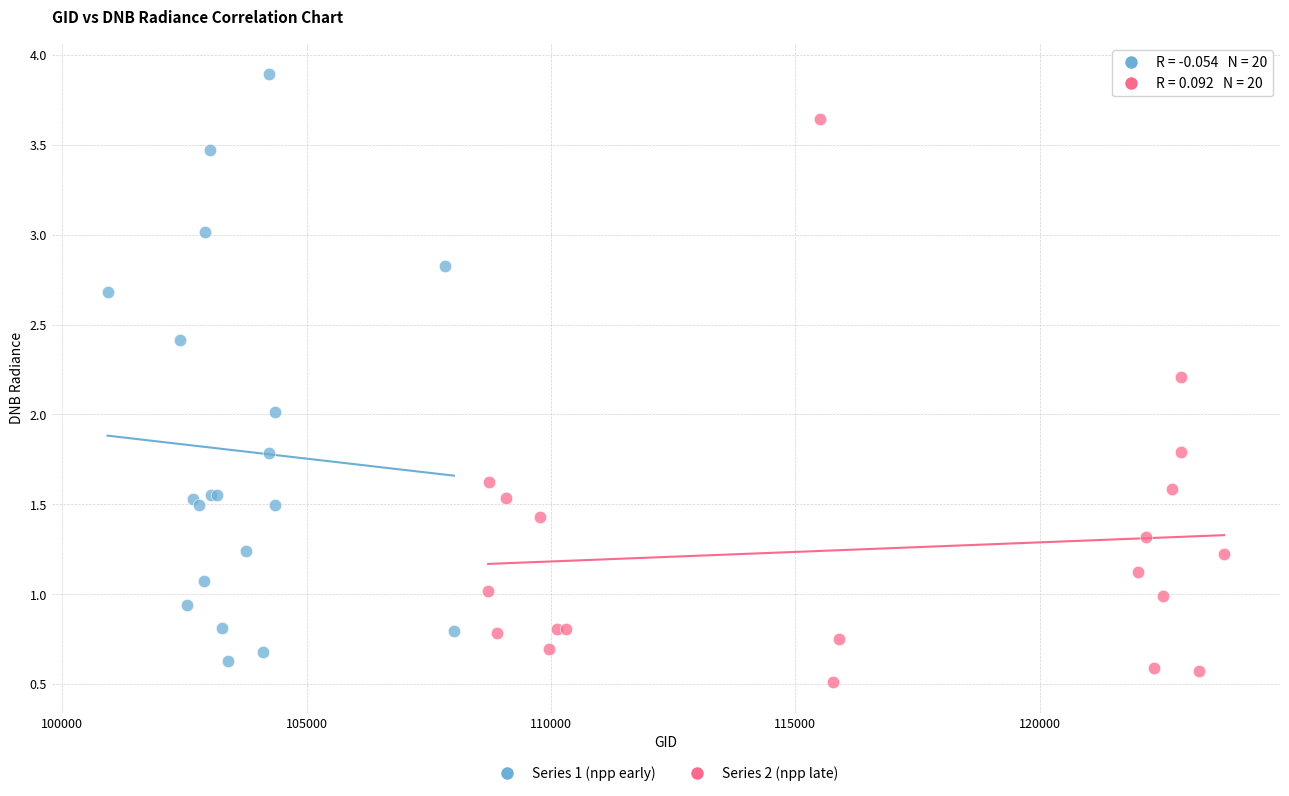

What are all the series names shown in the legend?

Series 1 (npp early), Series 2 (npp late)